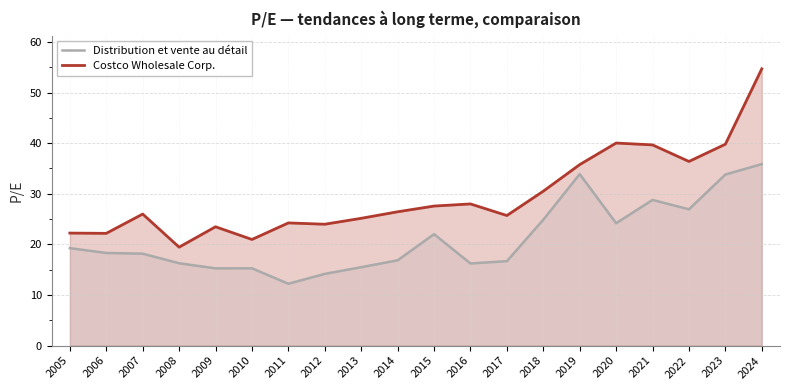

True or false: Distribution et vente au détail and Costco Wholesale Corp. intersect in this chart.

False